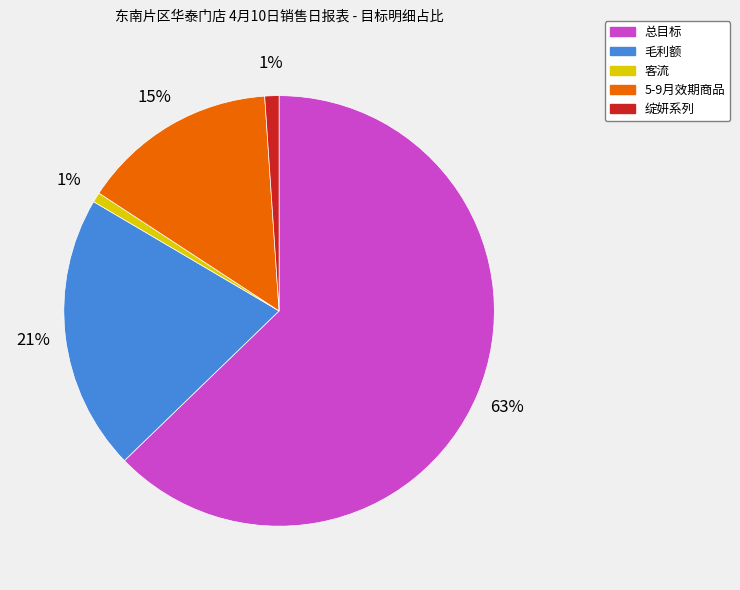

Which slice is the largest?

总目标